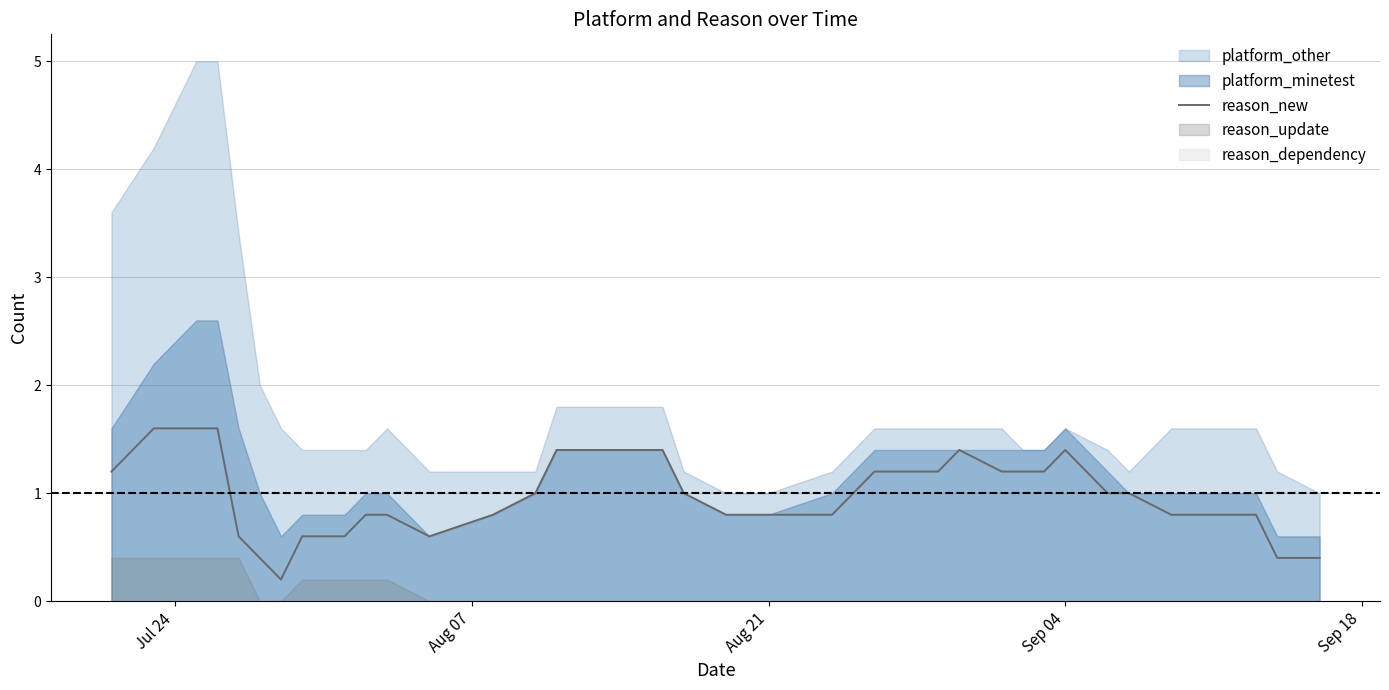

What is the highest value of the reason_new series?

1.6